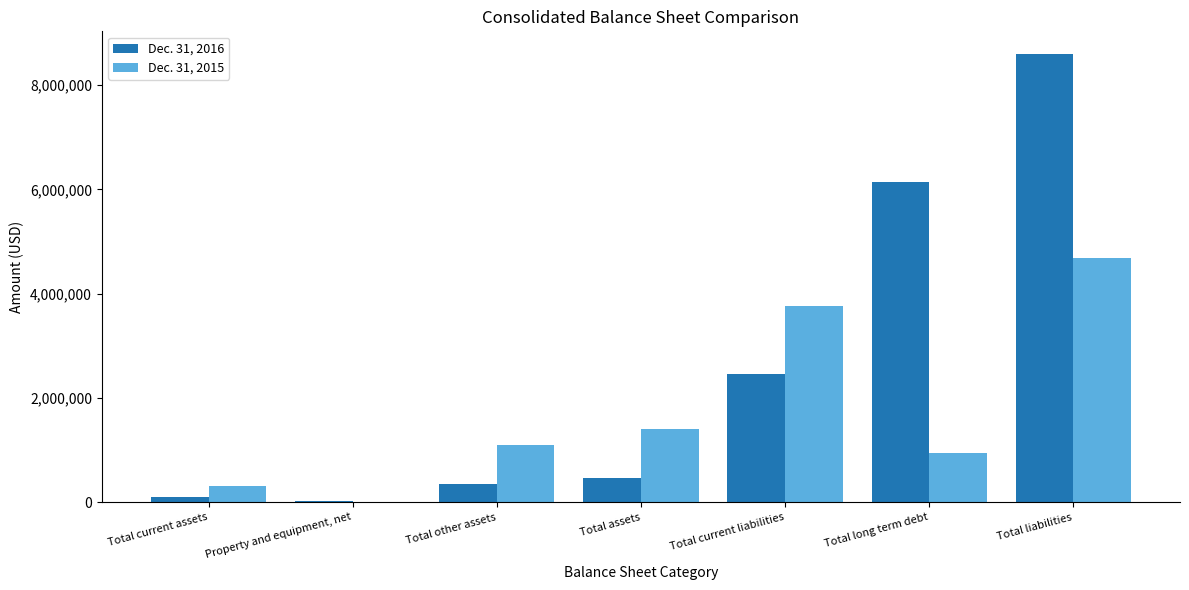

Which category has the highest value in the Dec. 31, 2015 series?

Total liabilities